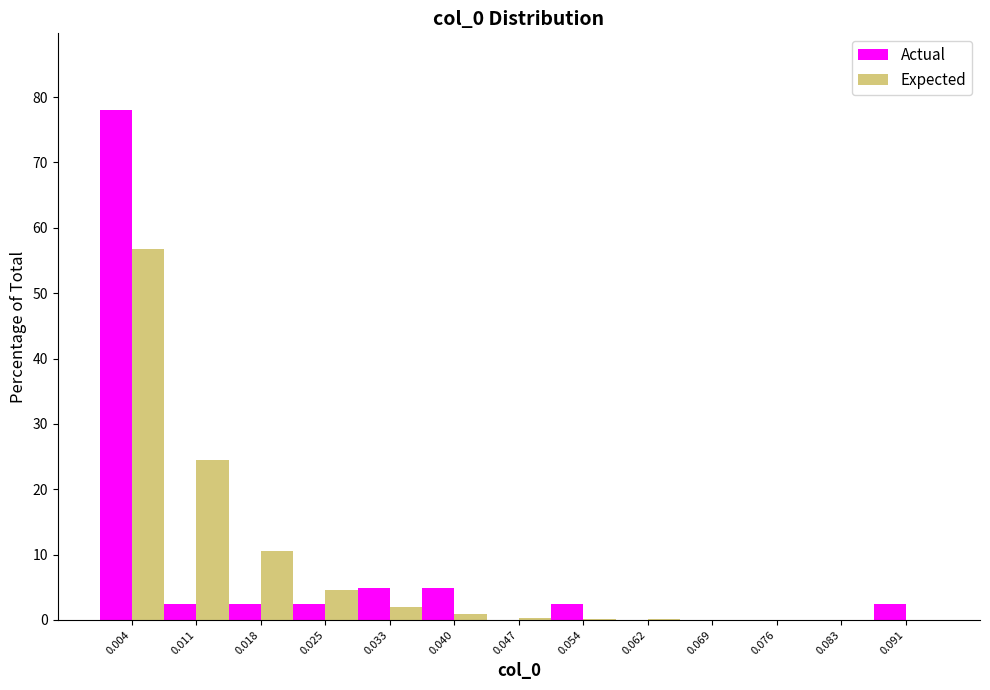

Reading left to right, list every range on the x-axis with the height of the bar of each series over it. Neither the bar edges nor the heights are printed on the chart, so give them approximately, as read against the axes.

0.000 to 0.007: Actual=78	Expected=57
0.007 to 0.015: Actual=2	Expected=25
0.015 to 0.022: Actual=2	Expected=11
0.022 to 0.029: Actual=2	Expected=5
0.029 to 0.036: Actual=5	Expected=2
0.036 to 0.044: Actual=5	Expected=under 1
0.044 to 0.051: Actual=0	Expected=under 1
0.051 to 0.058: Actual=2	Expected=under 1
0.058 to 0.065: Actual=0	Expected=under 1
0.065 to 0.073: Actual=0	Expected=under 1
0.073 to 0.080: Actual=0	Expected=under 1
0.080 to 0.087: Actual=0	Expected=under 1
0.087 to 0.094: Actual=2	Expected=under 1